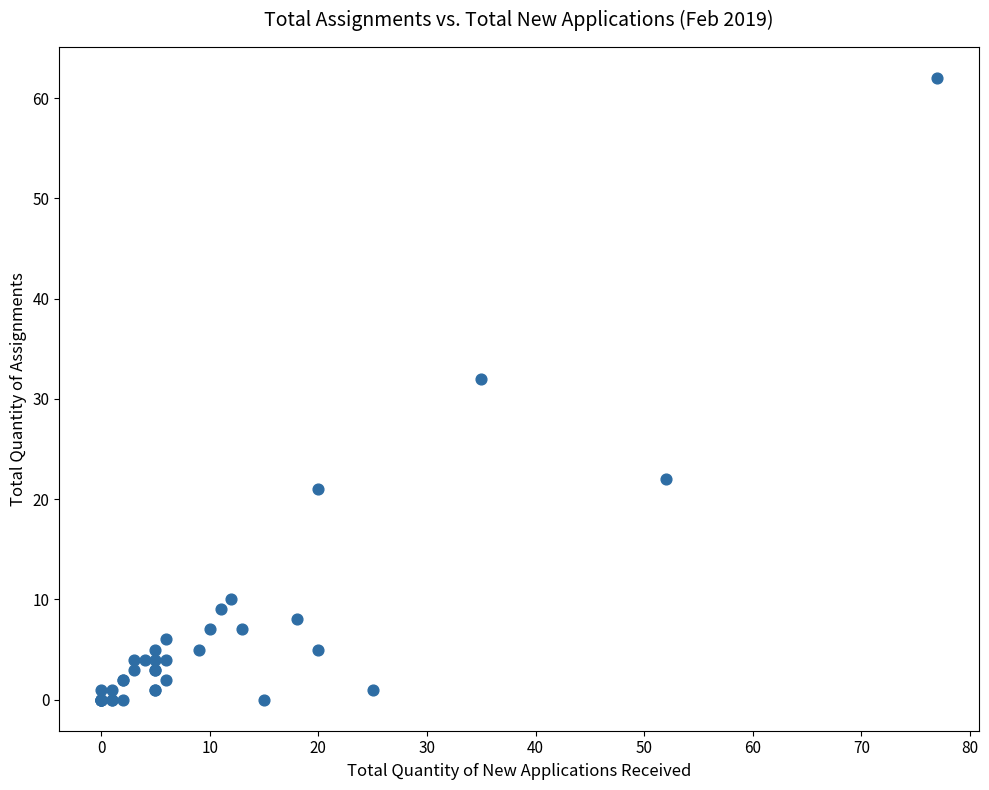

What Y value in the scatter plot is closest to 31?

32